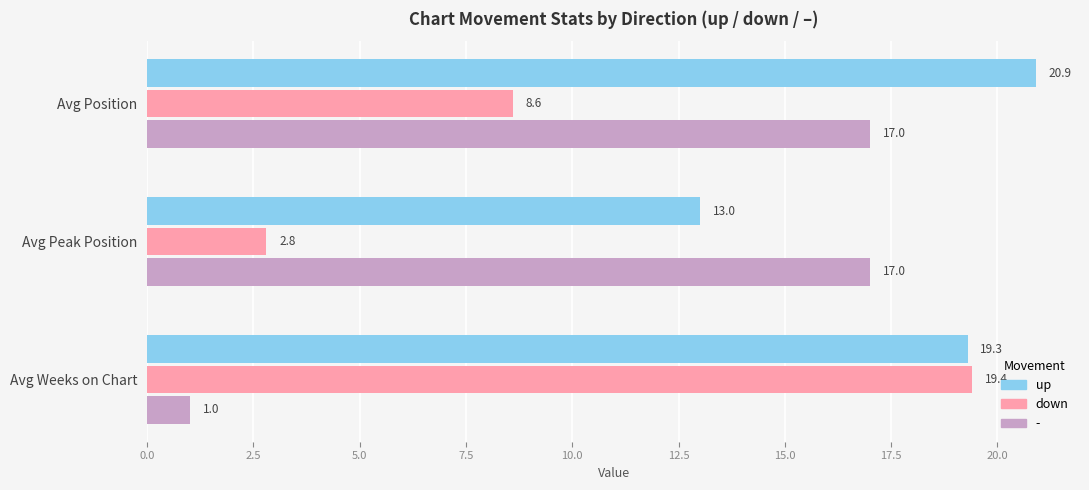

Rank the series by their maximum value, from lowest to highest.

-, down, up